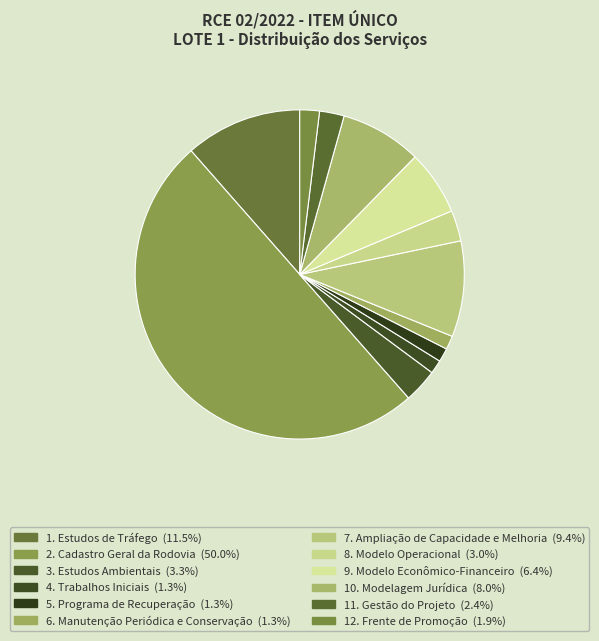

Between 9. Modelo Econômico-Financeiro and 7. Ampliação de Capacidade e Melhoria, which is larger?

7. Ampliação de Capacidade e Melhoria